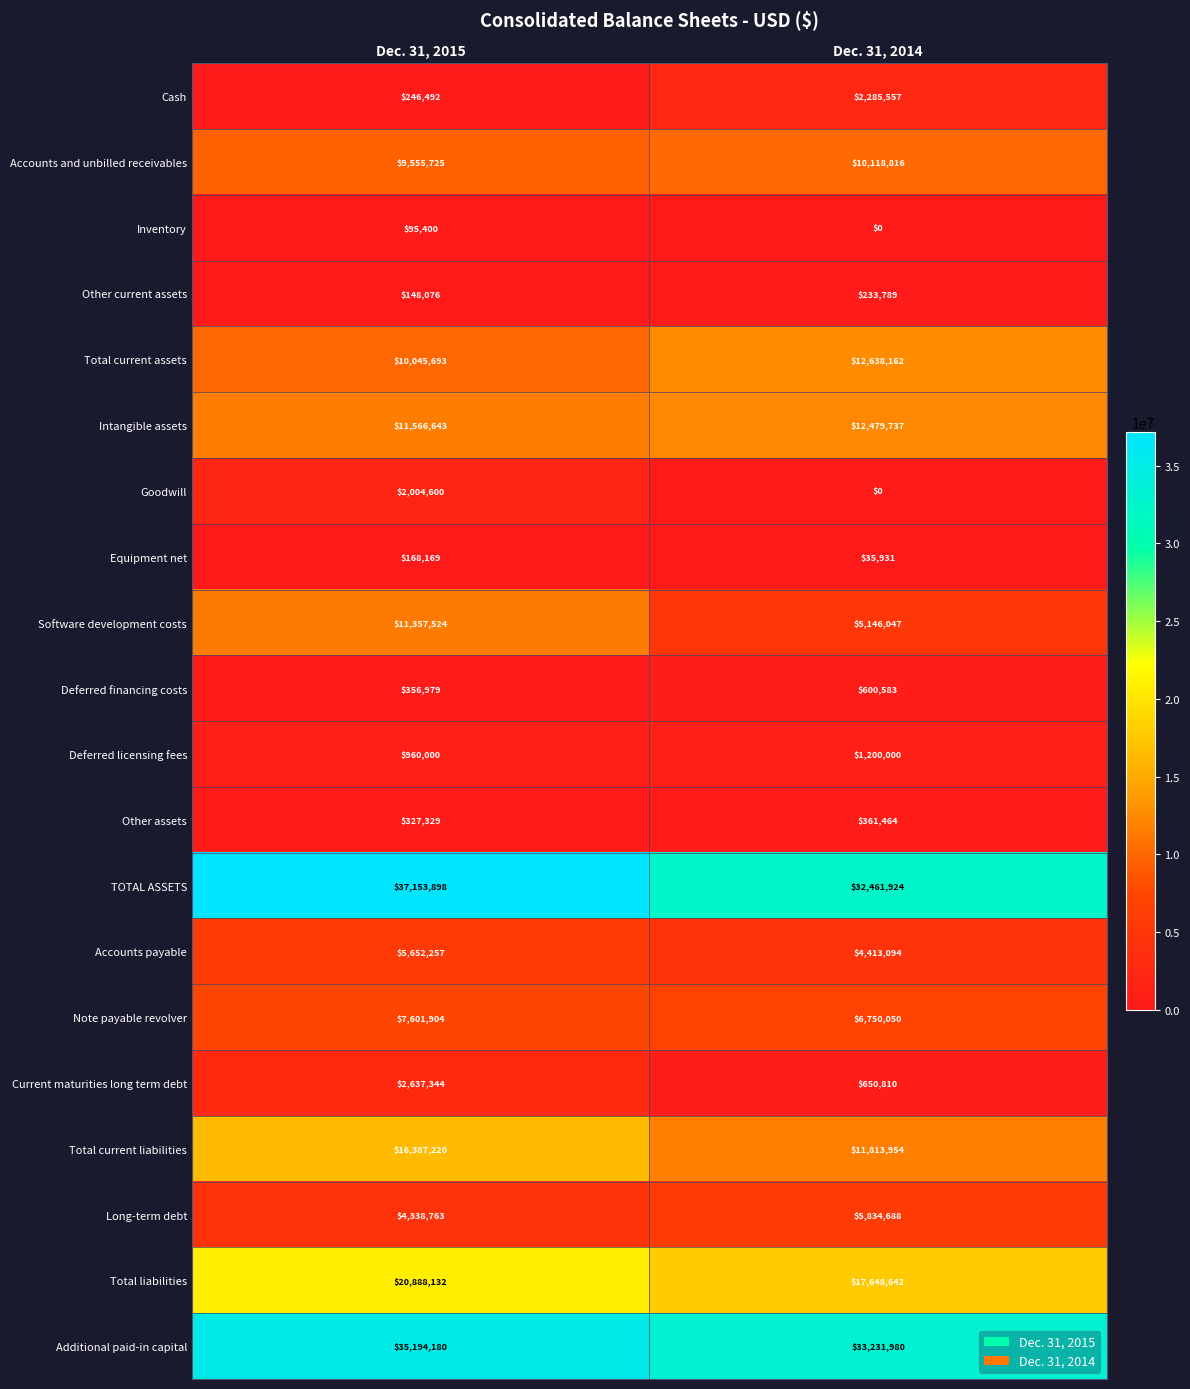

Which category has the highest value across all series?

Dec. 31, 2015